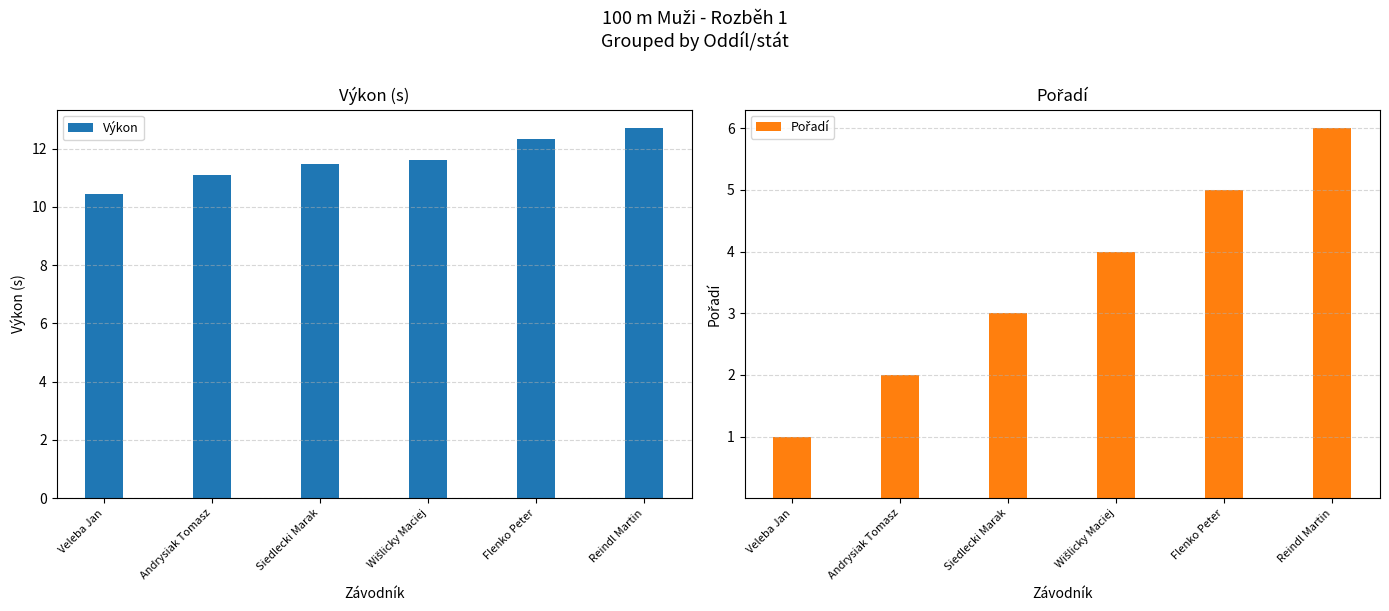

Read the Výkon value at Wišlicky Maciej.

11.6